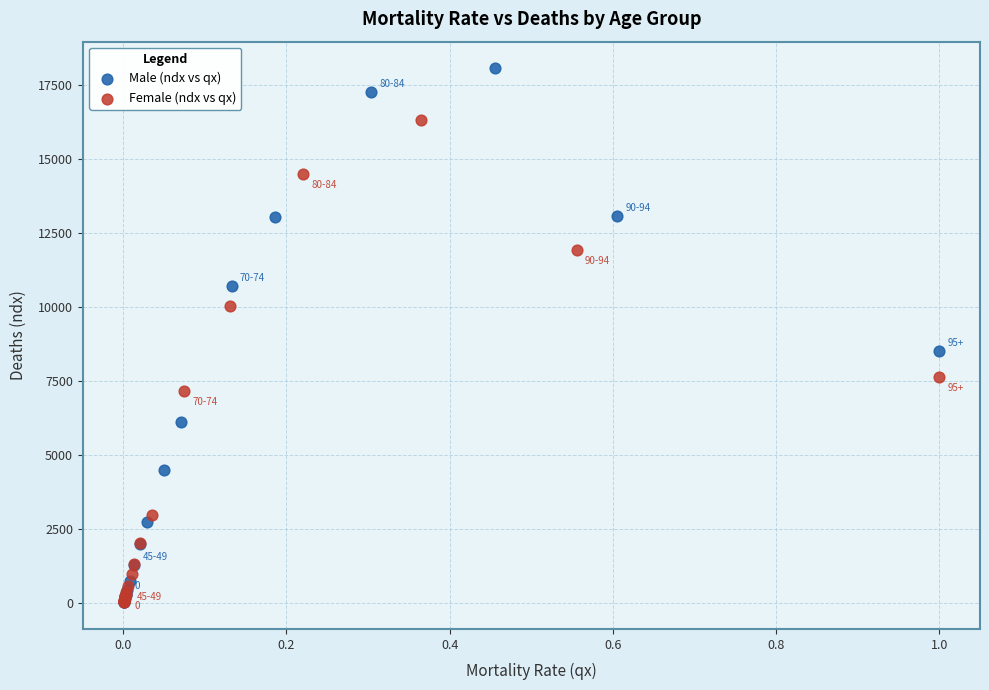

Which series contains the highest Y value?

Male (ndx vs qx)